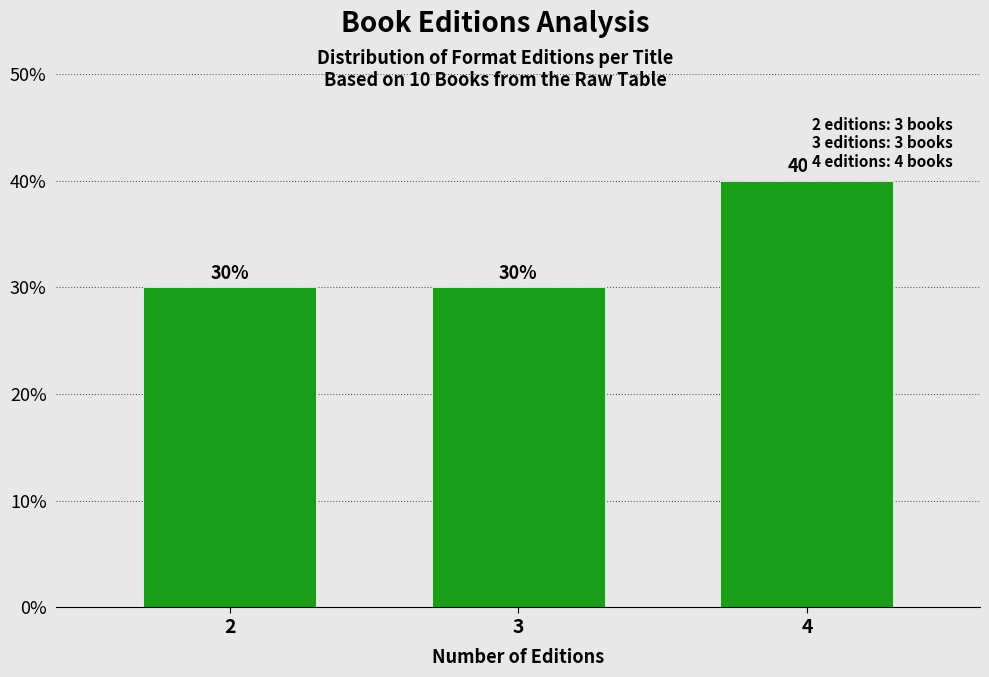

Reading left to right, list all the values displayed in this chart.

2=30	3=30	4=40